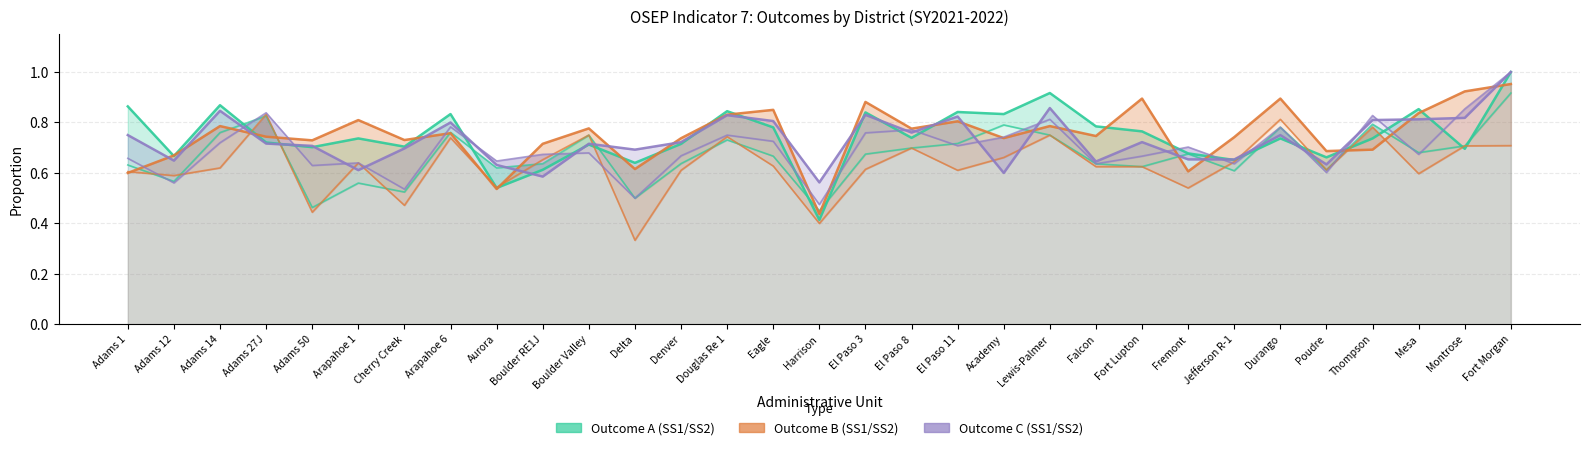

How many lines are shown in the chart?

6